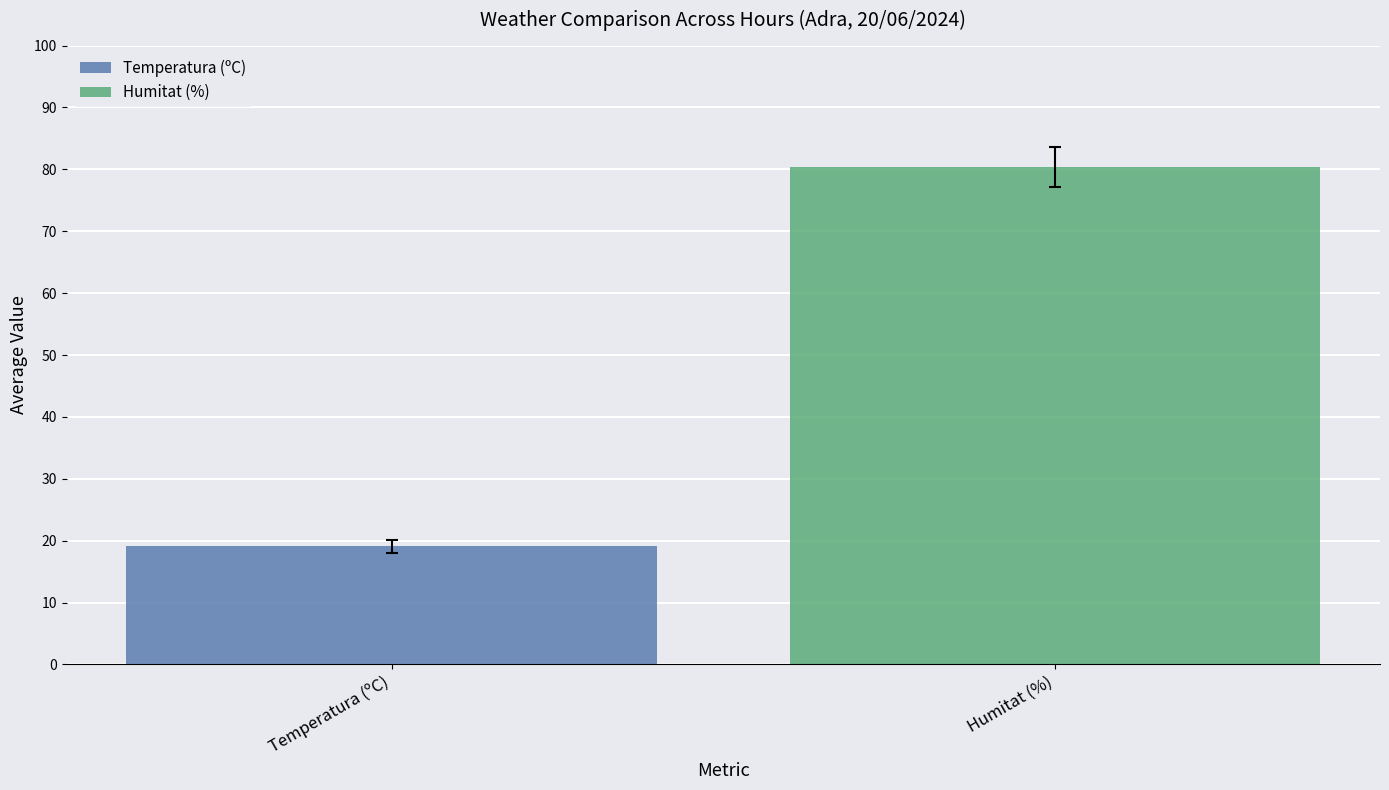

Which series has the largest range (max minus min)?

Temperatura (ºC)